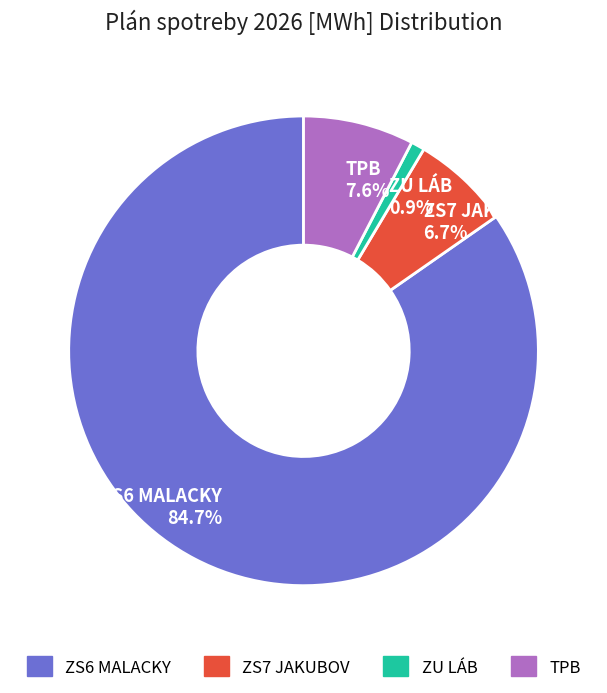

Rank the categories by value from highest to lowest.

ZS6 MALACKY, TPB, ZS7 JAKUBOV, ZU LÁB